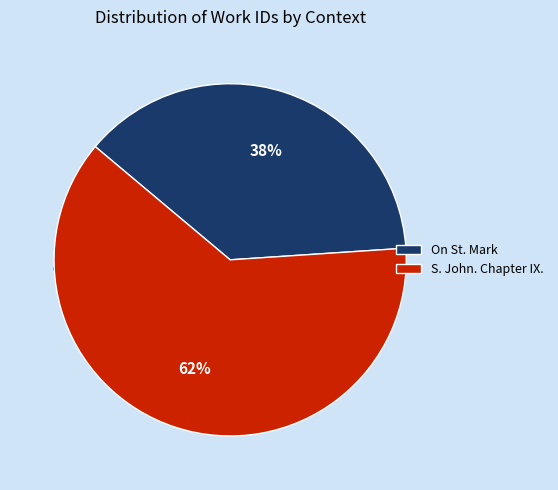

Which slice is the largest?

S. John. Chapter IX.